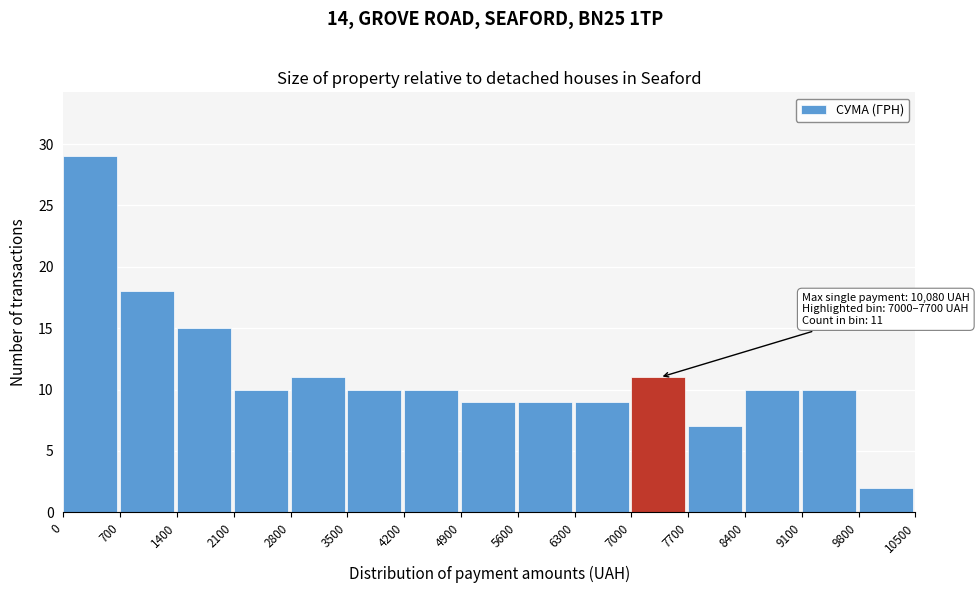

Which range on the x-axis has the tallest bar?

0 to 700